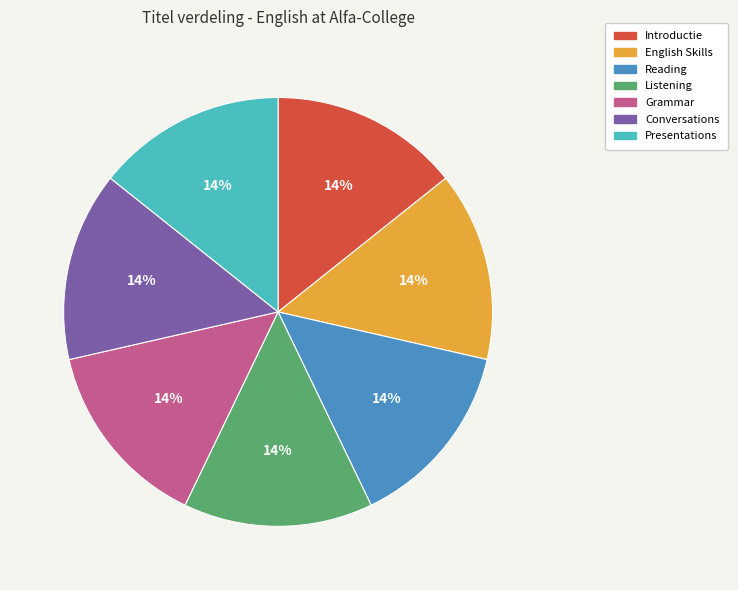

Combined, do English Skills and Reading account for over 50%?

No